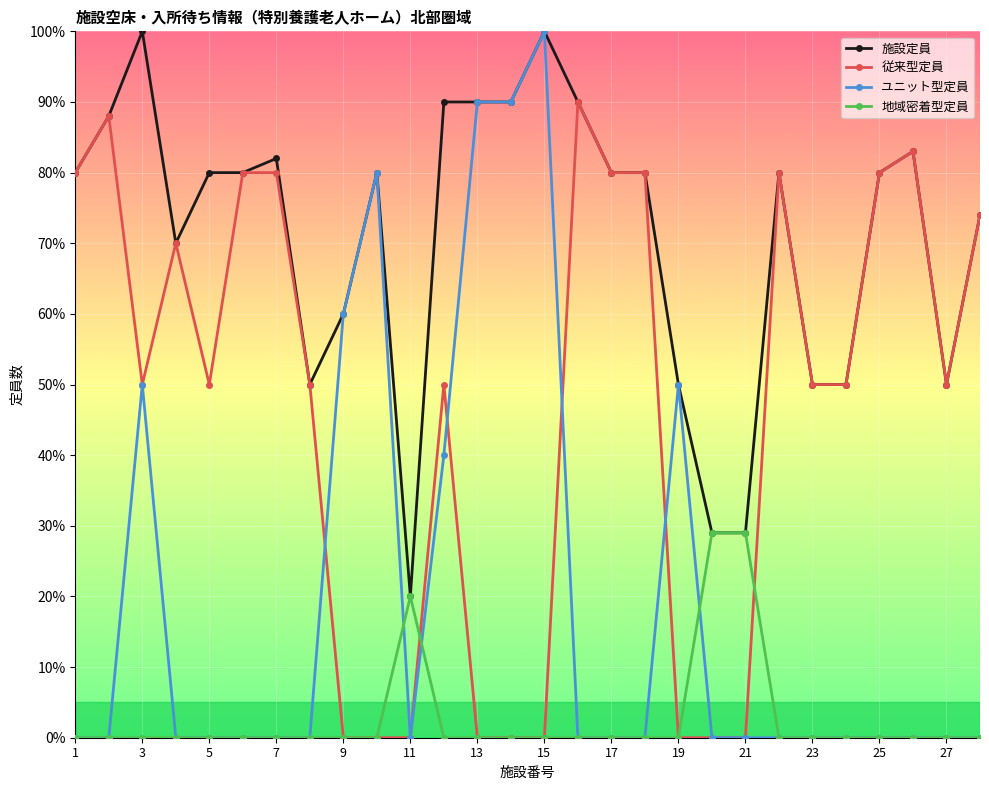

Which series has the widest spread of values?

ユニット型定員